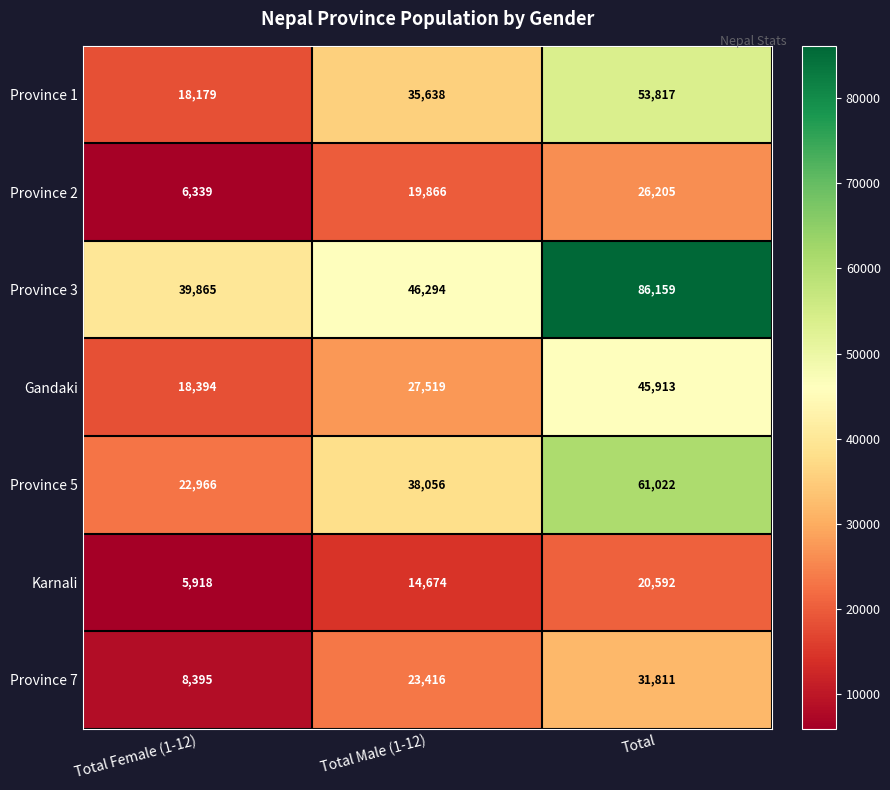

Reading right to left, extract all data points from this chart.

Province 1: Total=53817	Total Male (1-12)=35638	Total Female (1-12)=18179
Province 2: Total=26205	Total Male (1-12)=19866	Total Female (1-12)=6339
Province 3: Total=86159	Total Male (1-12)=46294	Total Female (1-12)=39865
Gandaki: Total=45913	Total Male (1-12)=27519	Total Female (1-12)=18394
Province 5: Total=61022	Total Male (1-12)=38056	Total Female (1-12)=22966
Karnali: Total=20592	Total Male (1-12)=14674	Total Female (1-12)=5918
Province 7: Total=31811	Total Male (1-12)=23416	Total Female (1-12)=8395